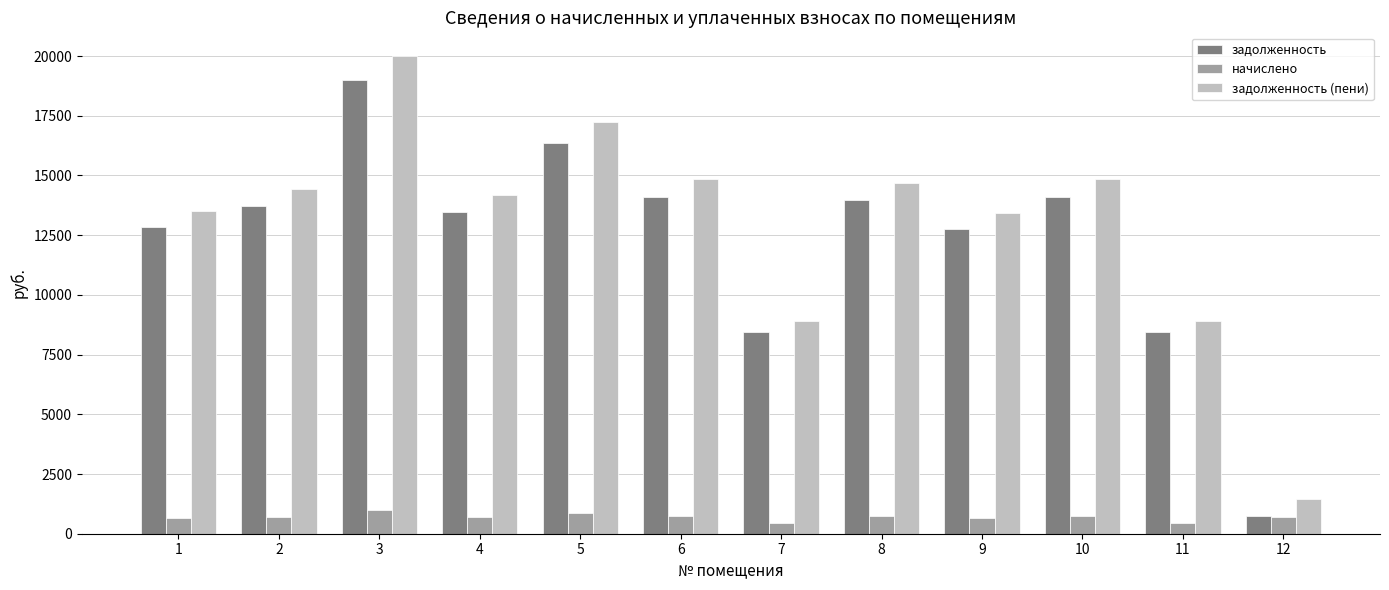

Is it true that начислено equals 717.8 at 2?

True